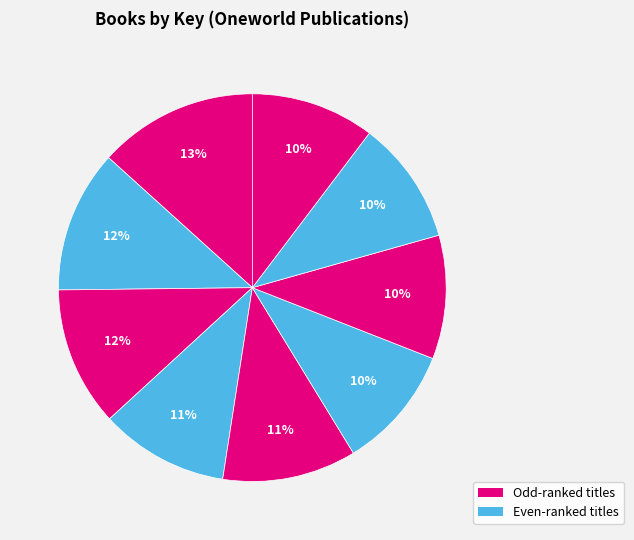

How many slices are in this pie chart?

9